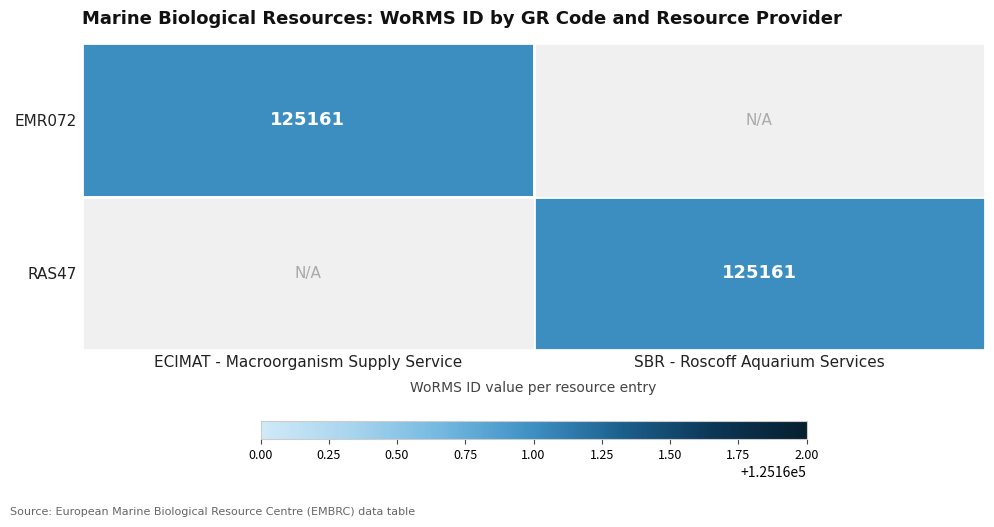

What is the total value across all series at SBR - Roscoff Aquarium Services?

125161